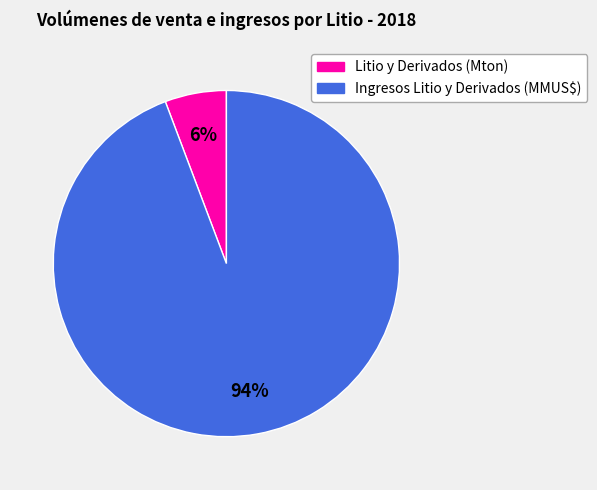

To the nearest percent, what is the combined percentage of Litio y Derivados (Mton) and Ingresos Litio y Derivados (MMUS$)?

100%